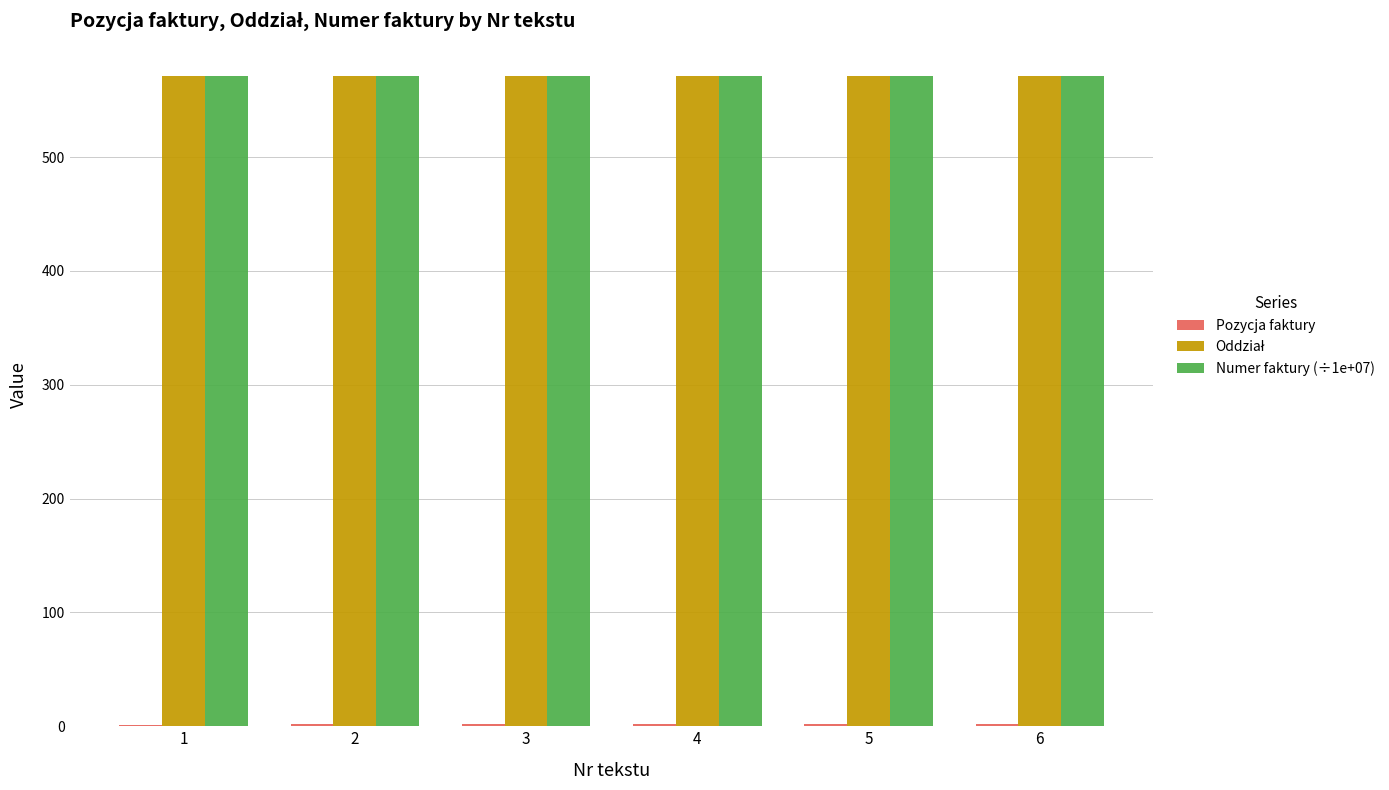

What is the maximum value shown in the chart?

571.1